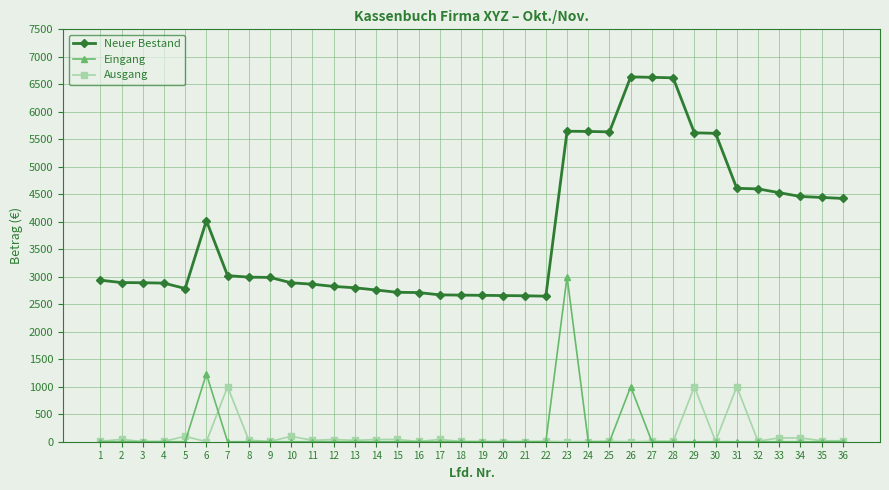

True or false: Eingang and Neuer Bestand cross at least once.

False